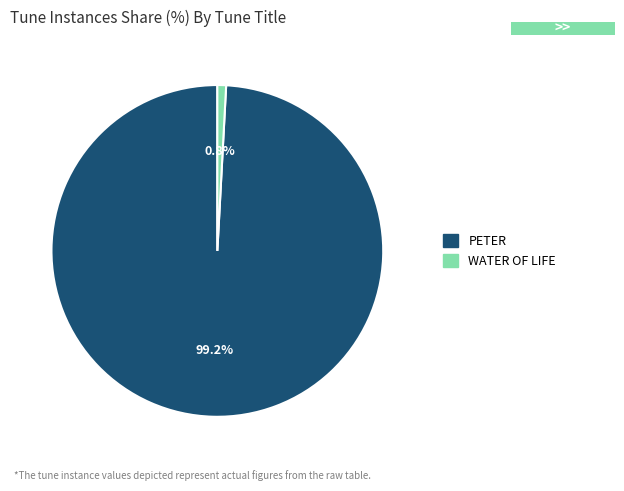

Which slice represents more than half of the pie?

PETER